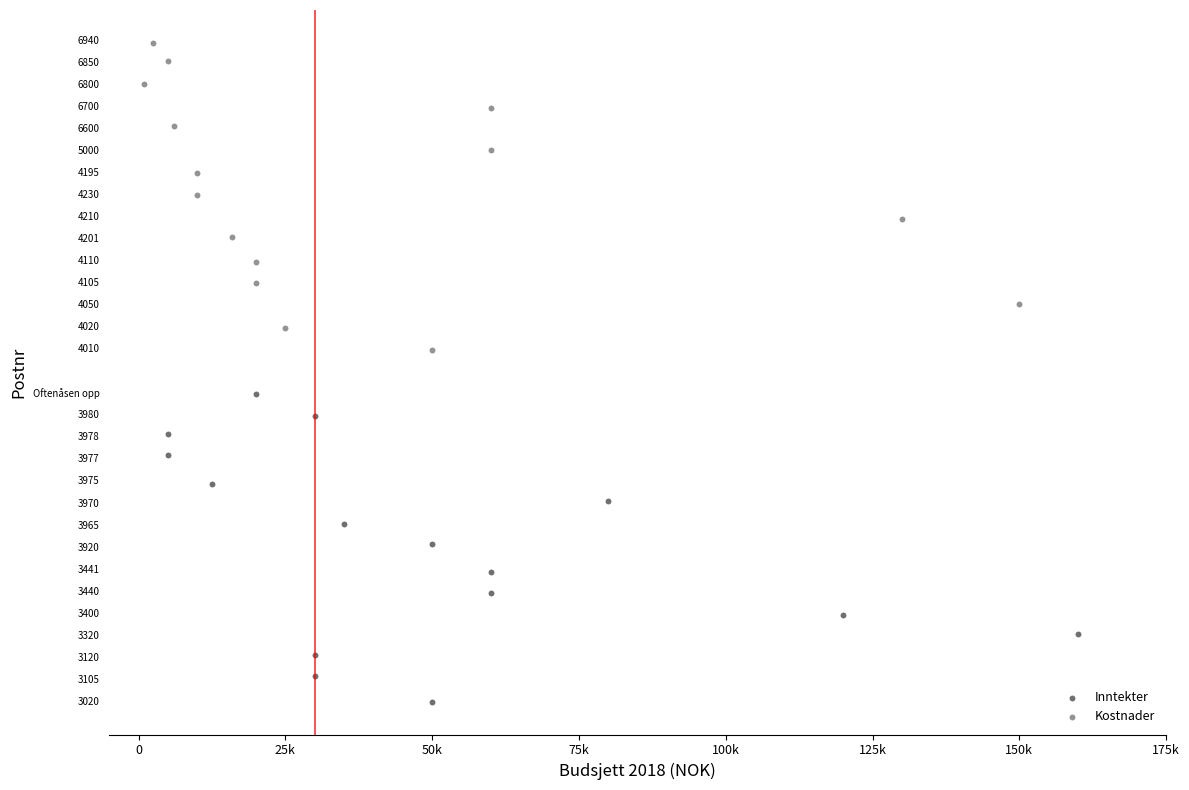

What are all the series names shown in the legend?

Inntekter, Kostnader